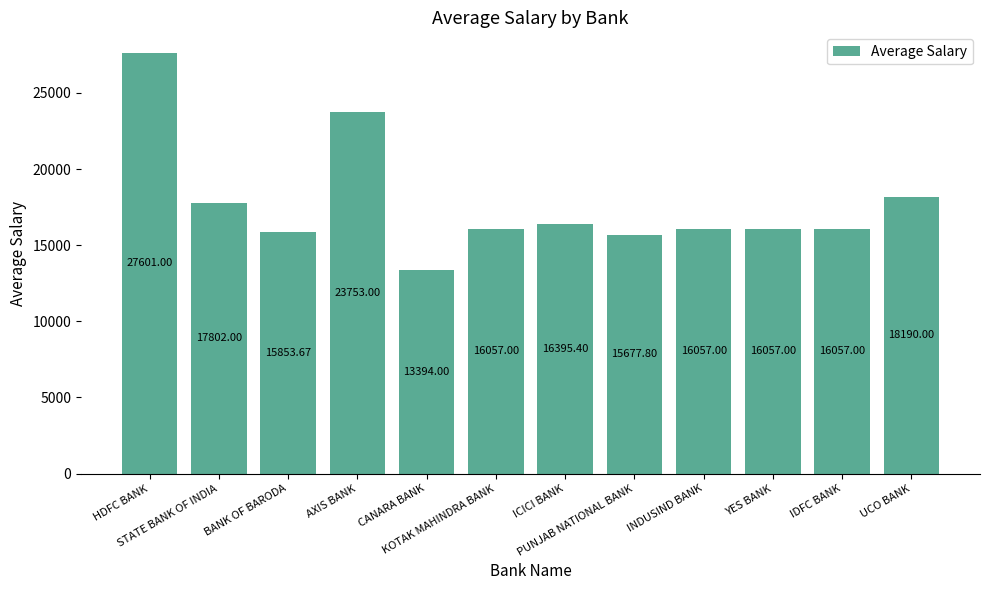

What is the average value?

17741.2